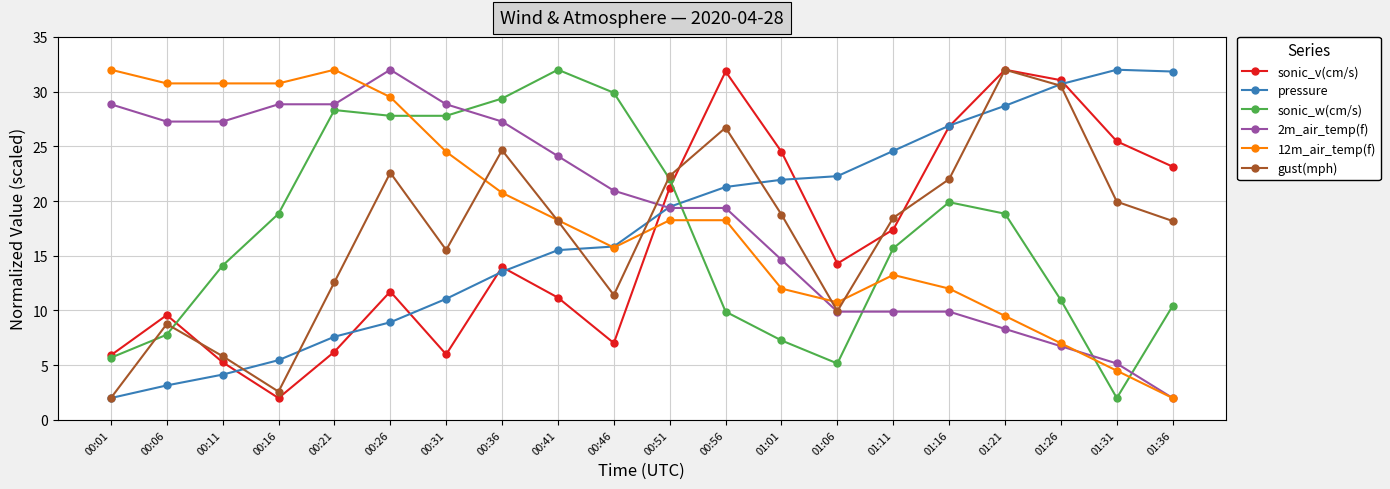

What is the total value across all series at 01:01?

99.1